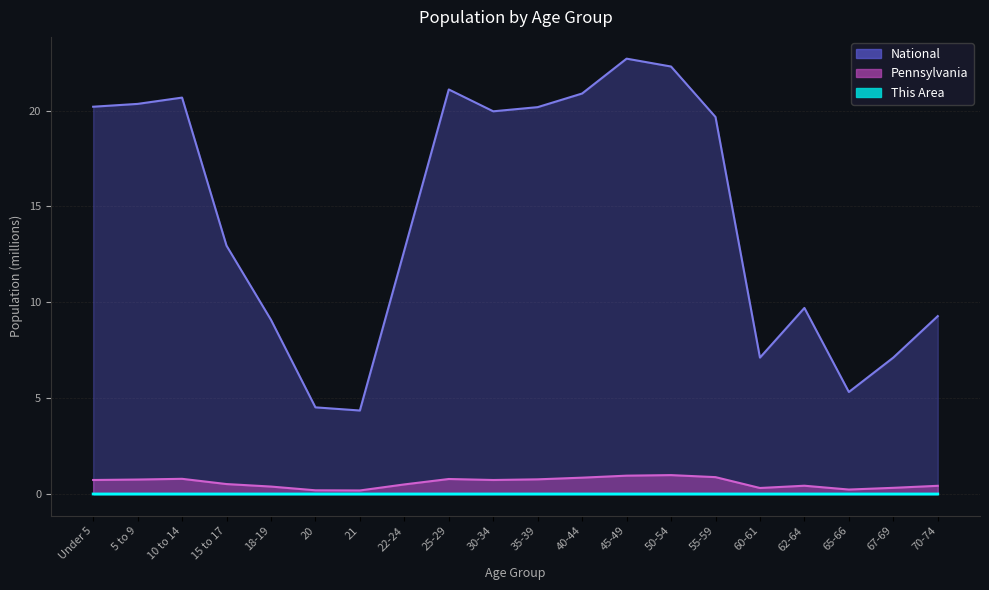

What is the label of the 19th point from the left?

67-69